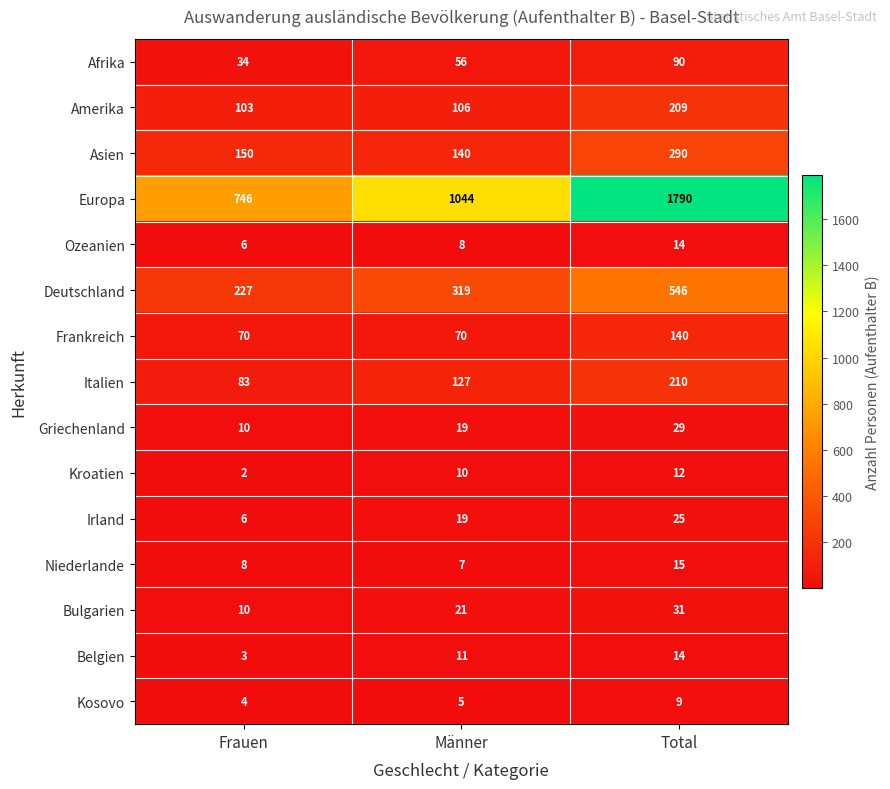

At which category is the sum across all series the highest?

Total